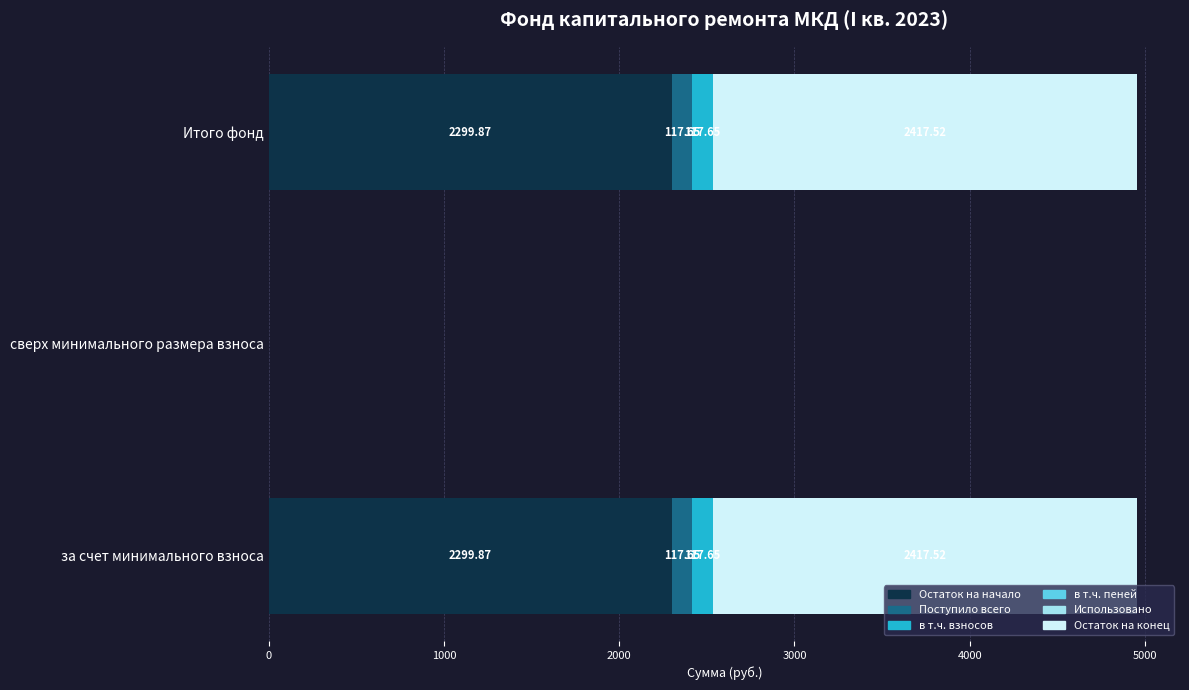

At which label is Остаток на начало closest to 1149?

сверх минимального размера взноса